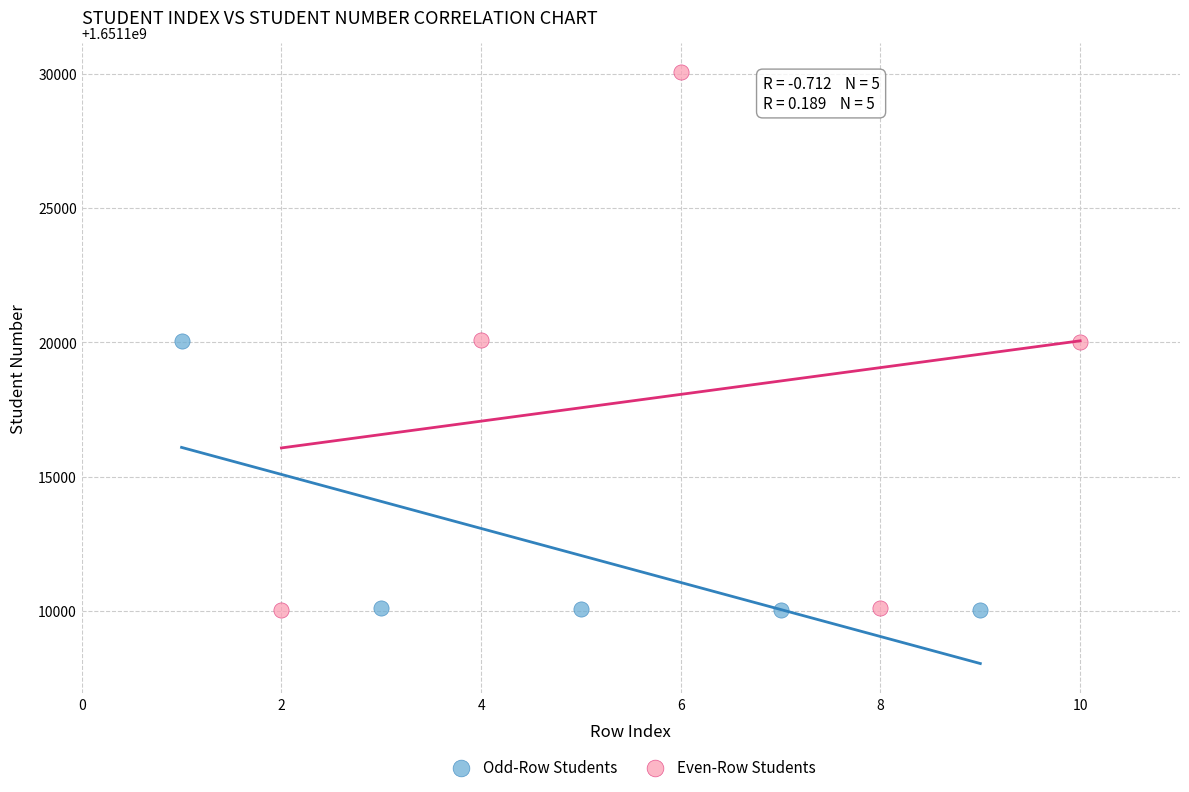

Which series reaches the maximum Y coordinate?

Even-Row Students